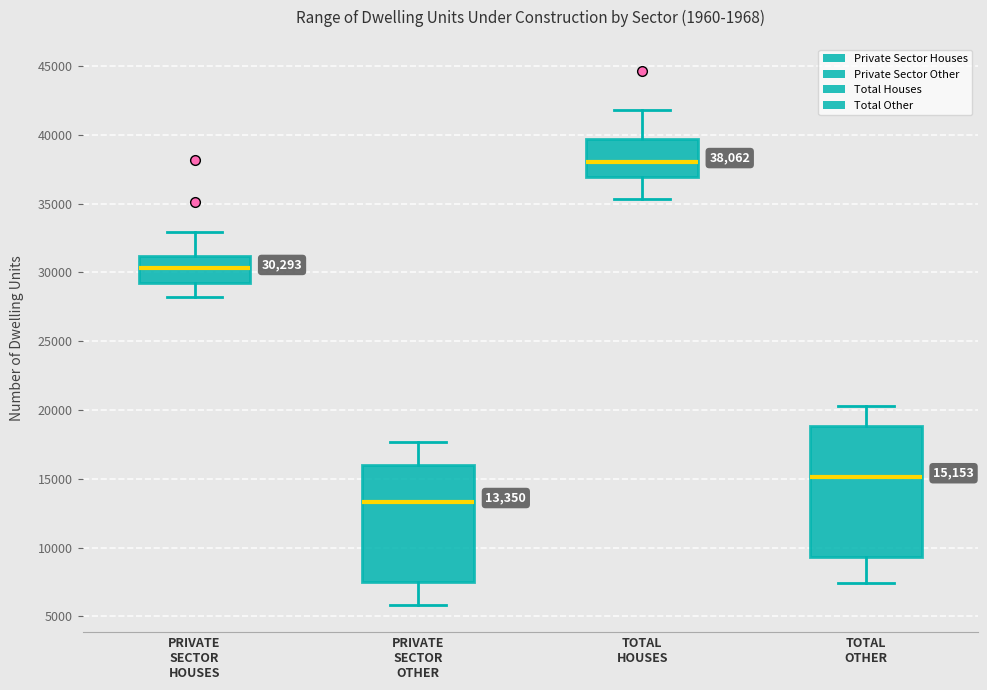

Which box has the lowest median line?

PRIVATE SECTOR OTHER